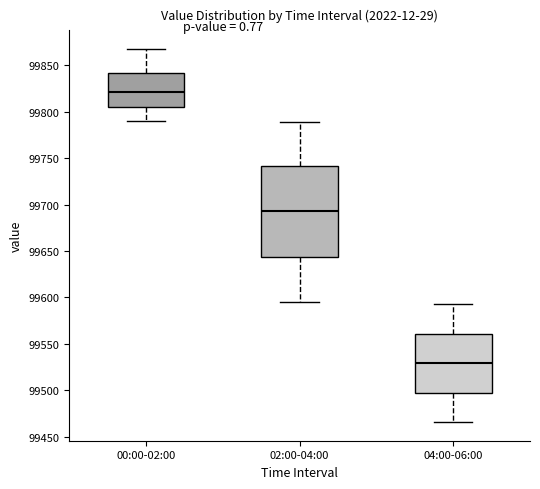

Comparing the boxes themselves (not the whiskers), which one is the tallest?

02:00-04:00